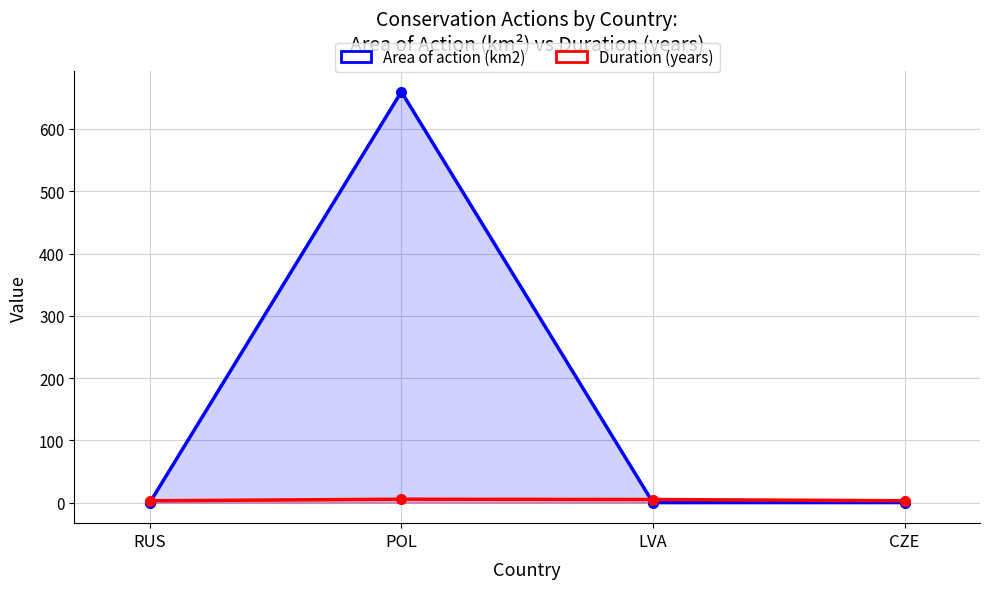

Rank the series by their average value, from lowest to highest.

Duration (years), Area of action (km2)